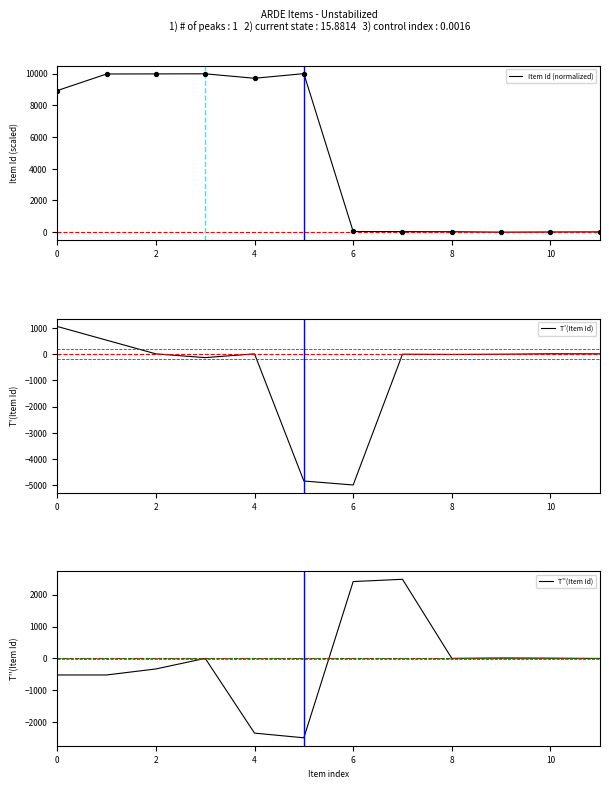

What are all the series names shown in the legend?

Item Id (normalized), T'(Item Id), T''(Item Id)